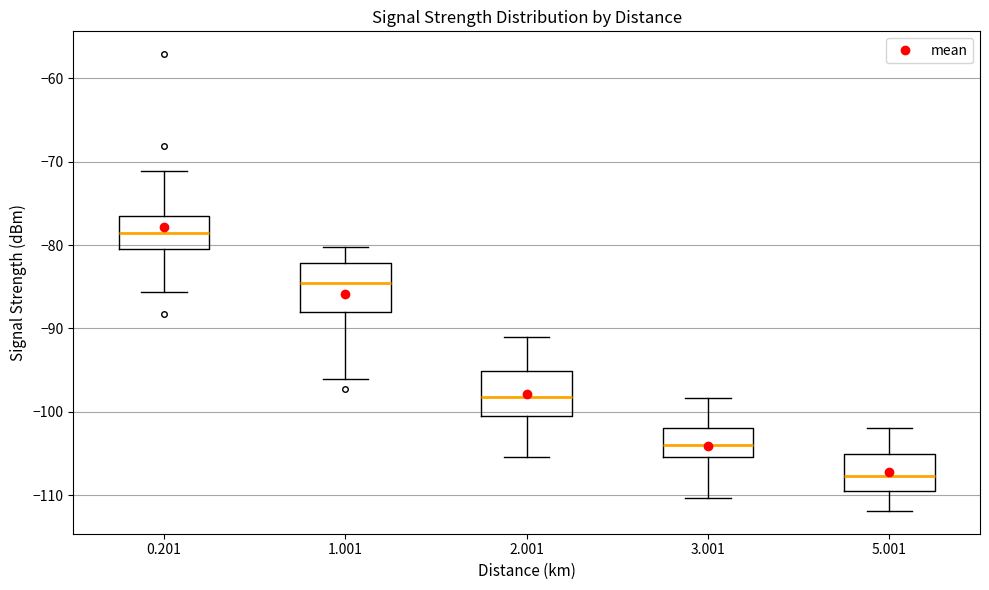

Reading left to right, transcribe this box plot: for each box, give where its median line is, the range the box spans, and where its two whiskers end, as read against the y-axis. The values are not printed on the chart, so give them approximately, as read against the axis.

0.201: median -79, box -80 to -77, whiskers -86 to -71
1.001: median -85, box -88 to -82, whiskers -96 to -80
2.001: median -98, box -101 to -95, whiskers -105 to -91
3.001: median -104, box -105 to -102, whiskers -110 to -98
5.001: median -108, box -110 to -105, whiskers -112 to -102